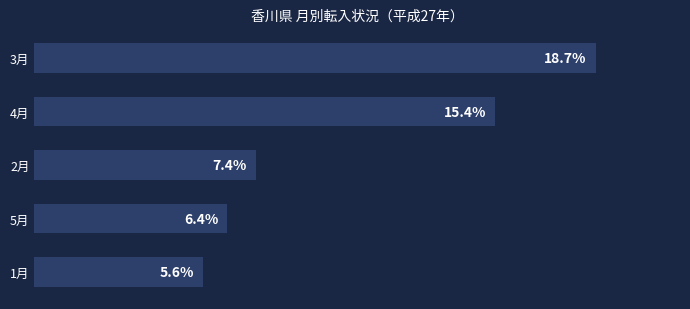

At which label is the value closest to 12?

4月